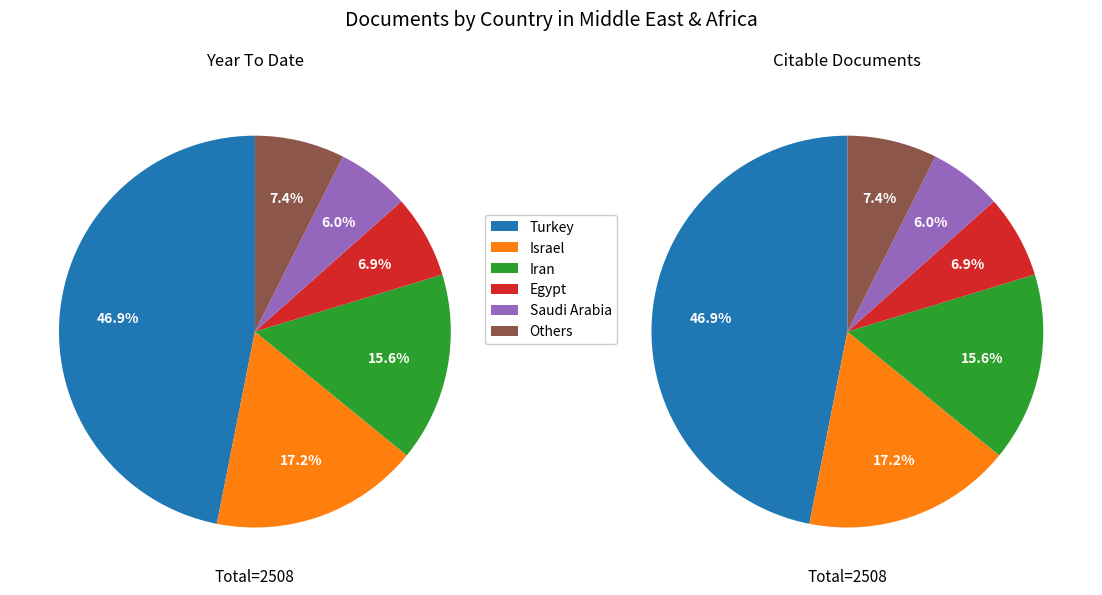

To the nearest percent, what is the combined percentage of Iraq and United Arab Emirates?

1%